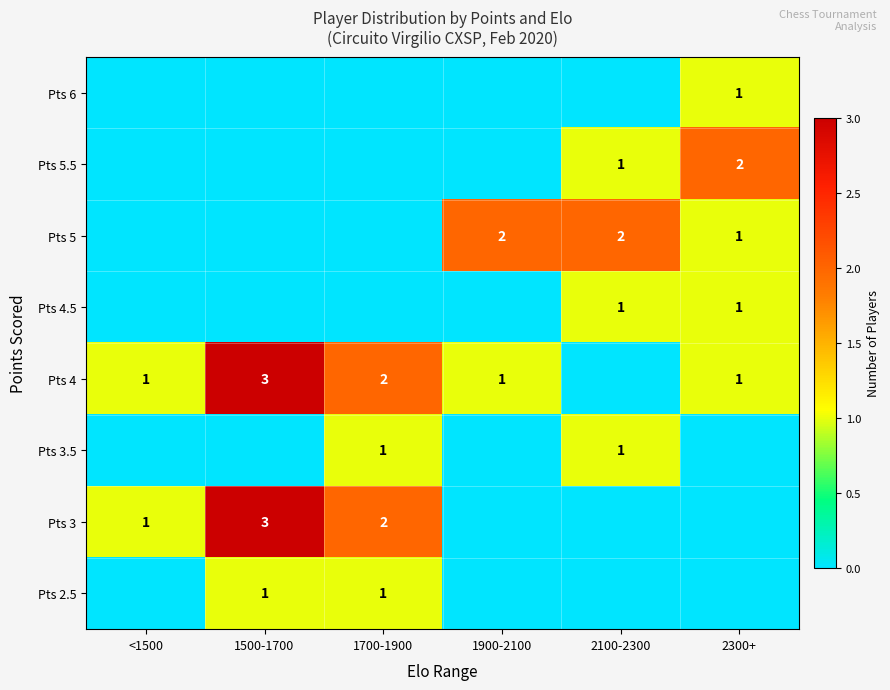

What is the difference between the second highest and second lowest values in the Pts 5.5 series?

1